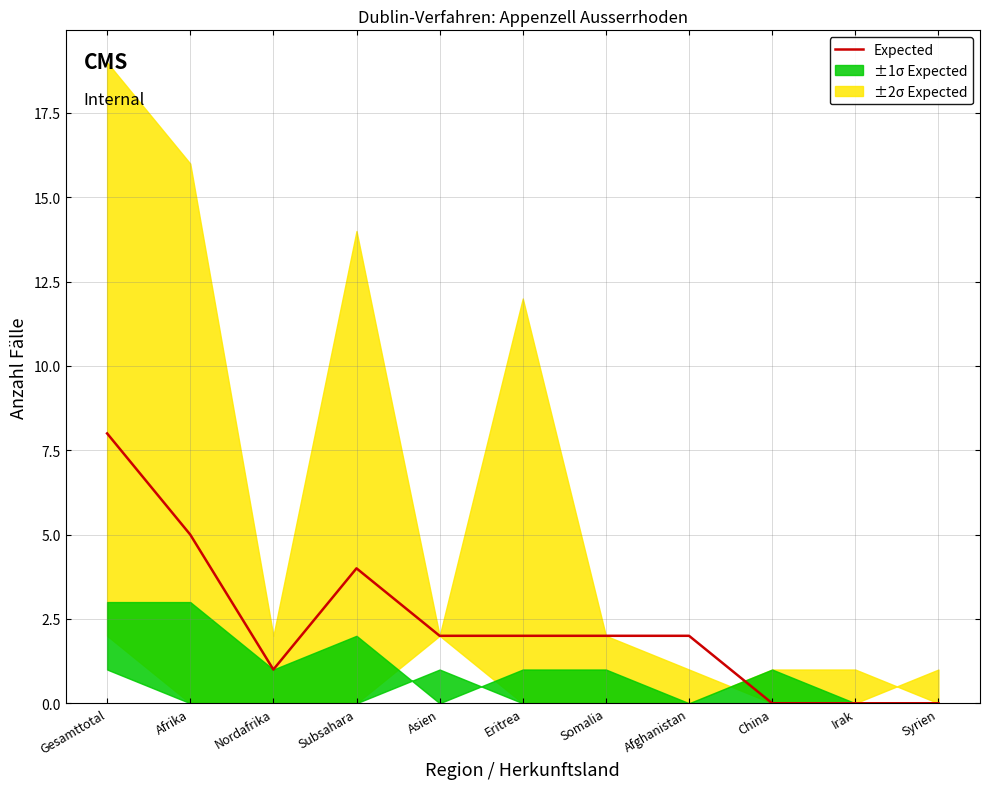

What is the label of the 5th point from the right?

Somalia